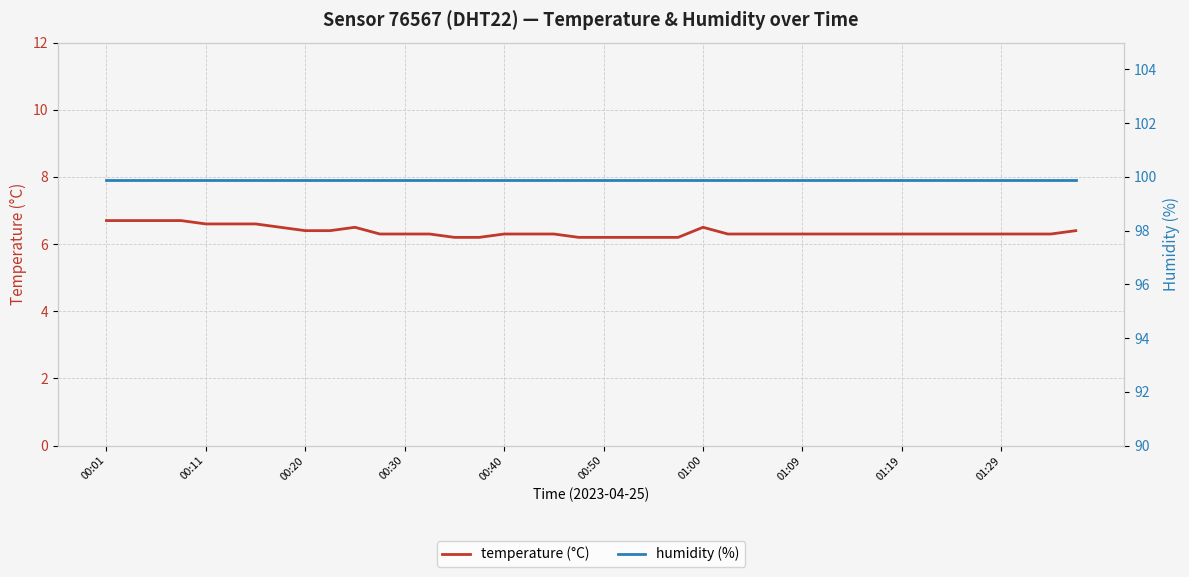

True or false: temperature (°C) has a value of 6.3 at 01:09.

True